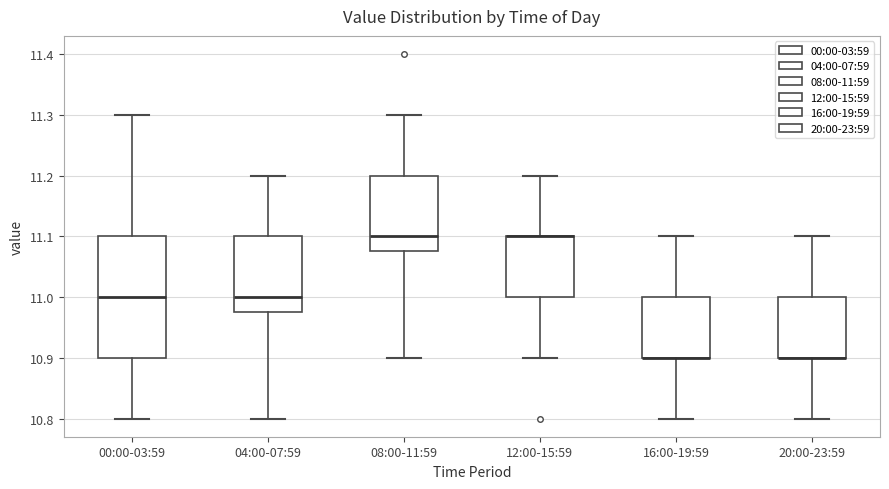

Reading left to right, transcribe this box plot: for each box, give where its median line is, the range the box spans, and where its two whiskers end, as read against the y-axis. The values are not printed on the chart, so give them approximately, as read against the axis.

00:00-03:59: median 11.00, box 10.90 to 11.10, whiskers 10.80 to 11.30
04:00-07:59: median 11.00, box 10.98 to 11.10, whiskers 10.80 to 11.20
08:00-11:59: median 11.10, box 11.08 to 11.20, whiskers 10.90 to 11.30
12:00-15:59: median 11.10 (drawn on the box's upper edge), box 11.00 to 11.10, whiskers 10.90 to 11.20
16:00-19:59: median 10.90 (drawn on the box's lower edge), box 10.90 to 11.00, whiskers 10.80 to 11.10
20:00-23:59: median 10.90 (drawn on the box's lower edge), box 10.90 to 11.00, whiskers 10.80 to 11.10